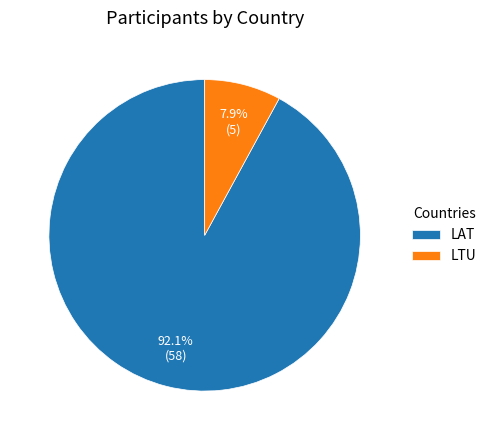

Is it true that LTU is 8% of the pie?

True